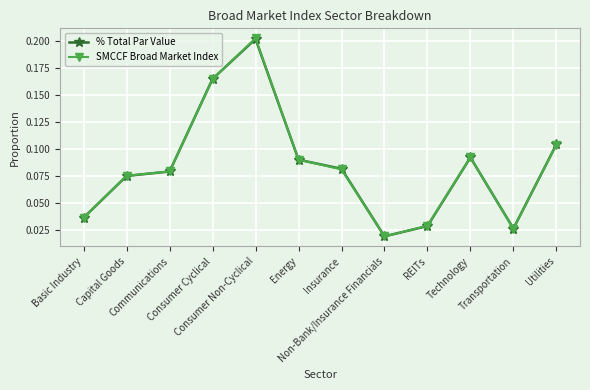

Between which two adjacent categories do SMCCF Broad Market Index and % Total Par Value first intersect?

Basic Industry and Capital Goods